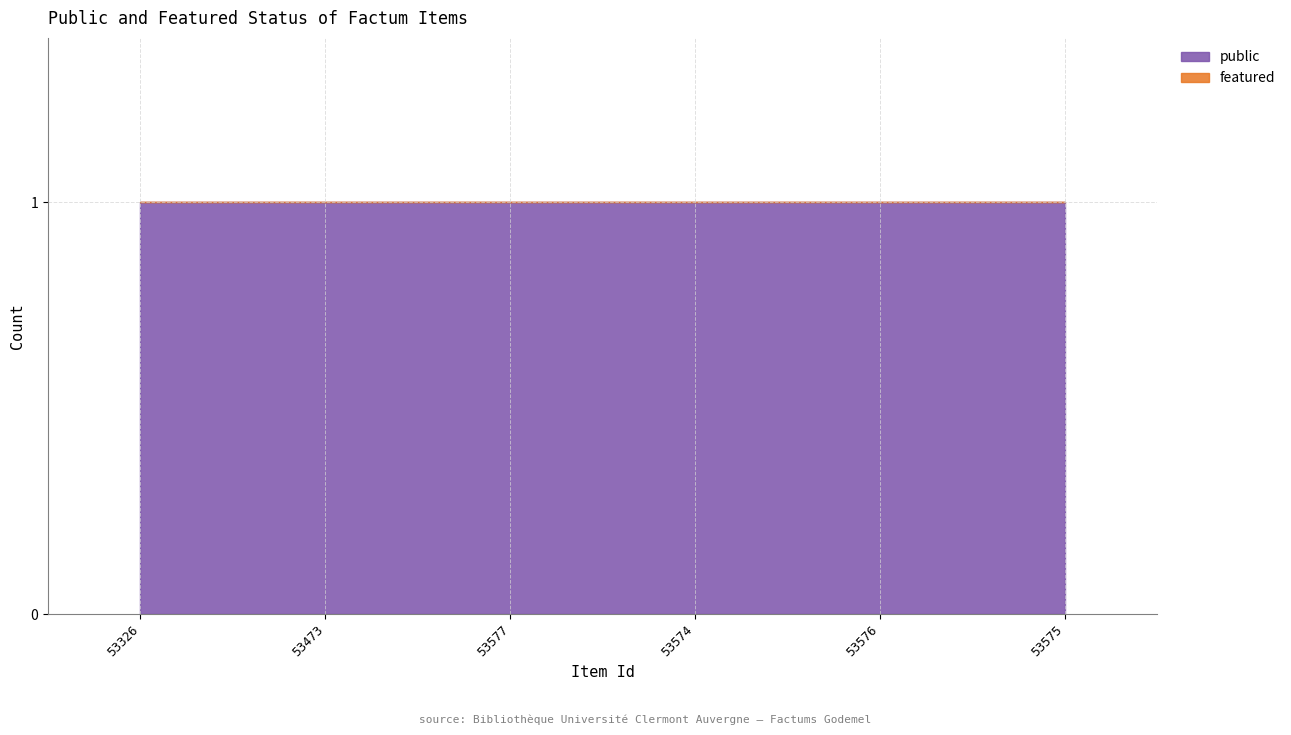

Does the chart contain any negative values?

No